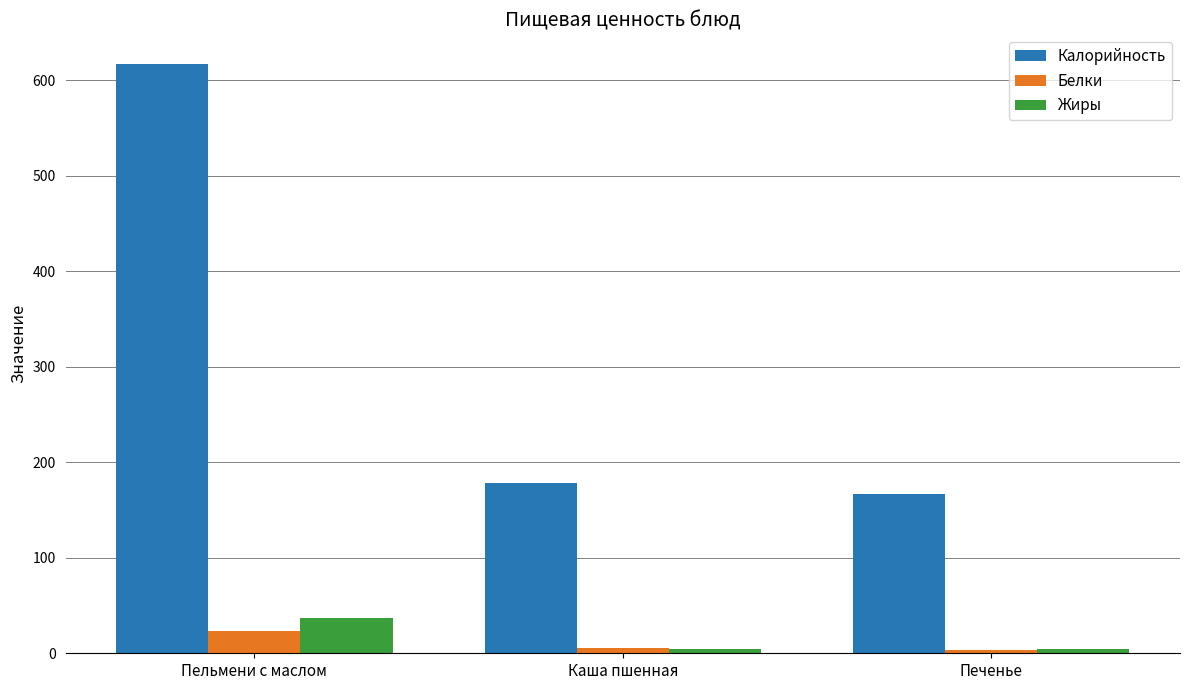

What is the average value of the Калорийность series?

321